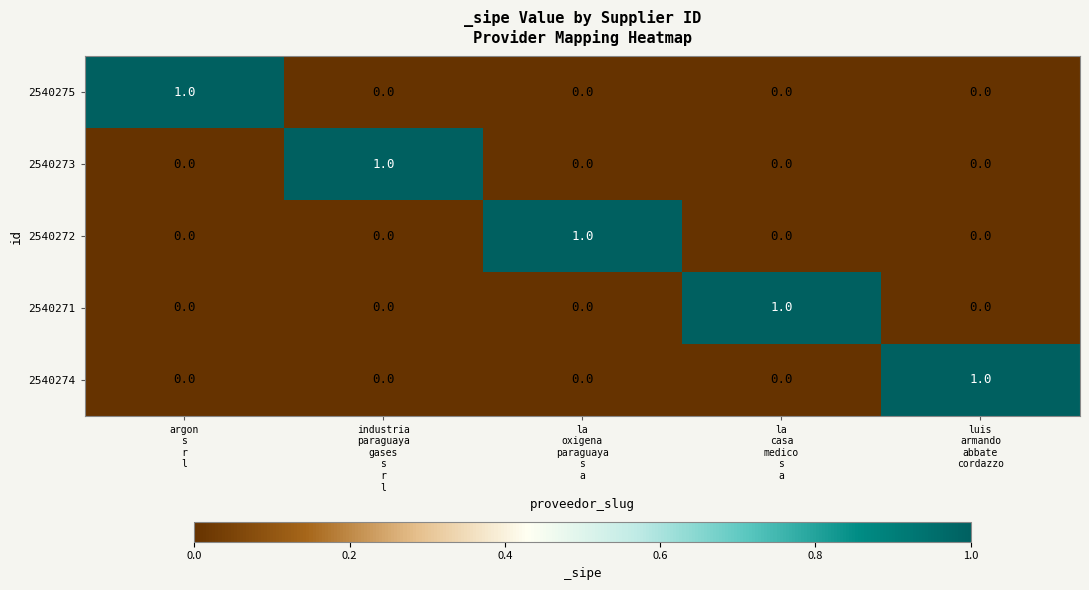

Count the 2540272 values in the range 0 to 1.

5